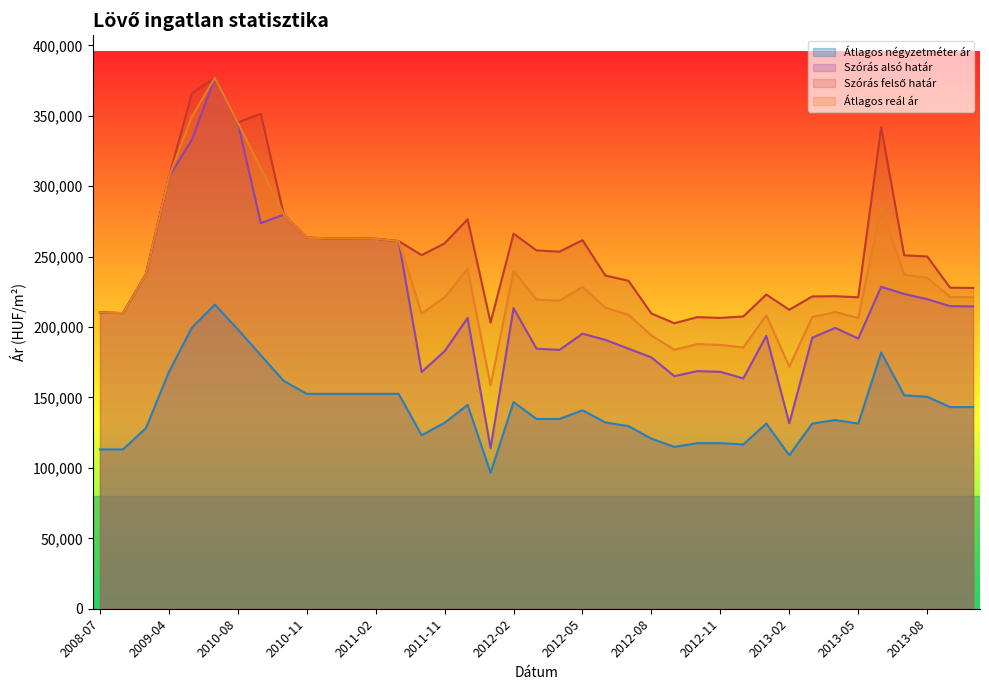

Which category has the highest value across all series?

2010-07